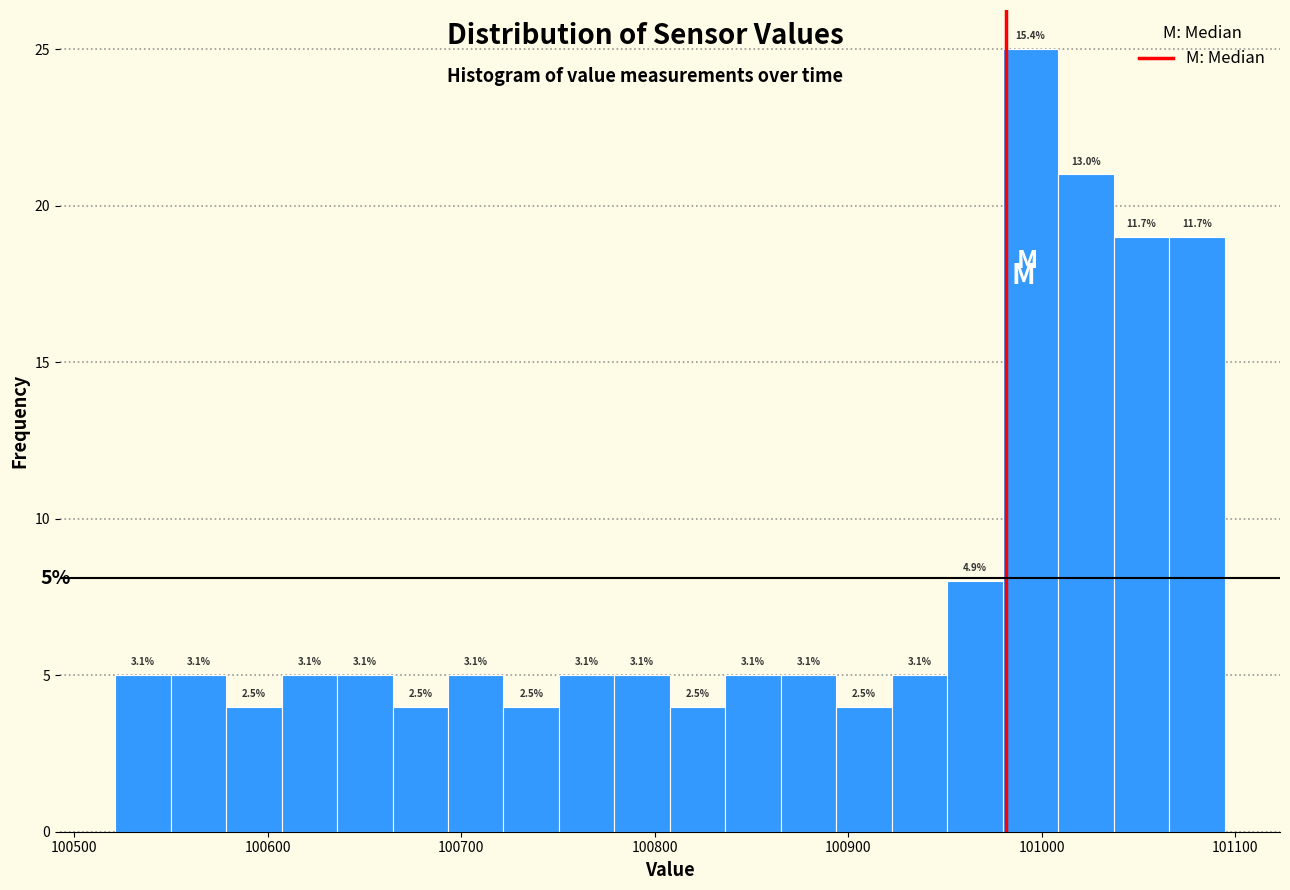

Read against the x-axis, roughly where is the centre of the tallest bar?

100990